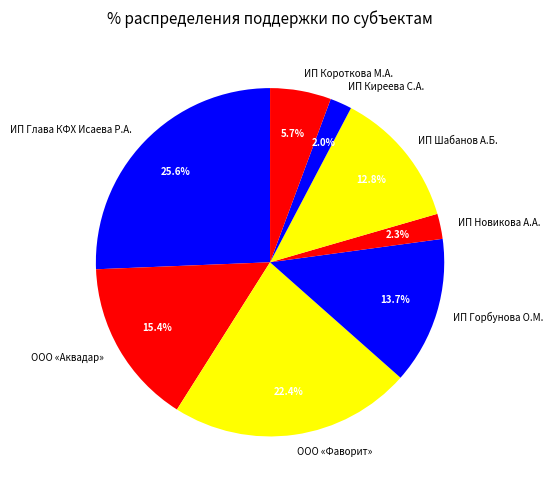

What is the largest slice in the pie chart?

ИП Глава КФХ Исаева Р.А.